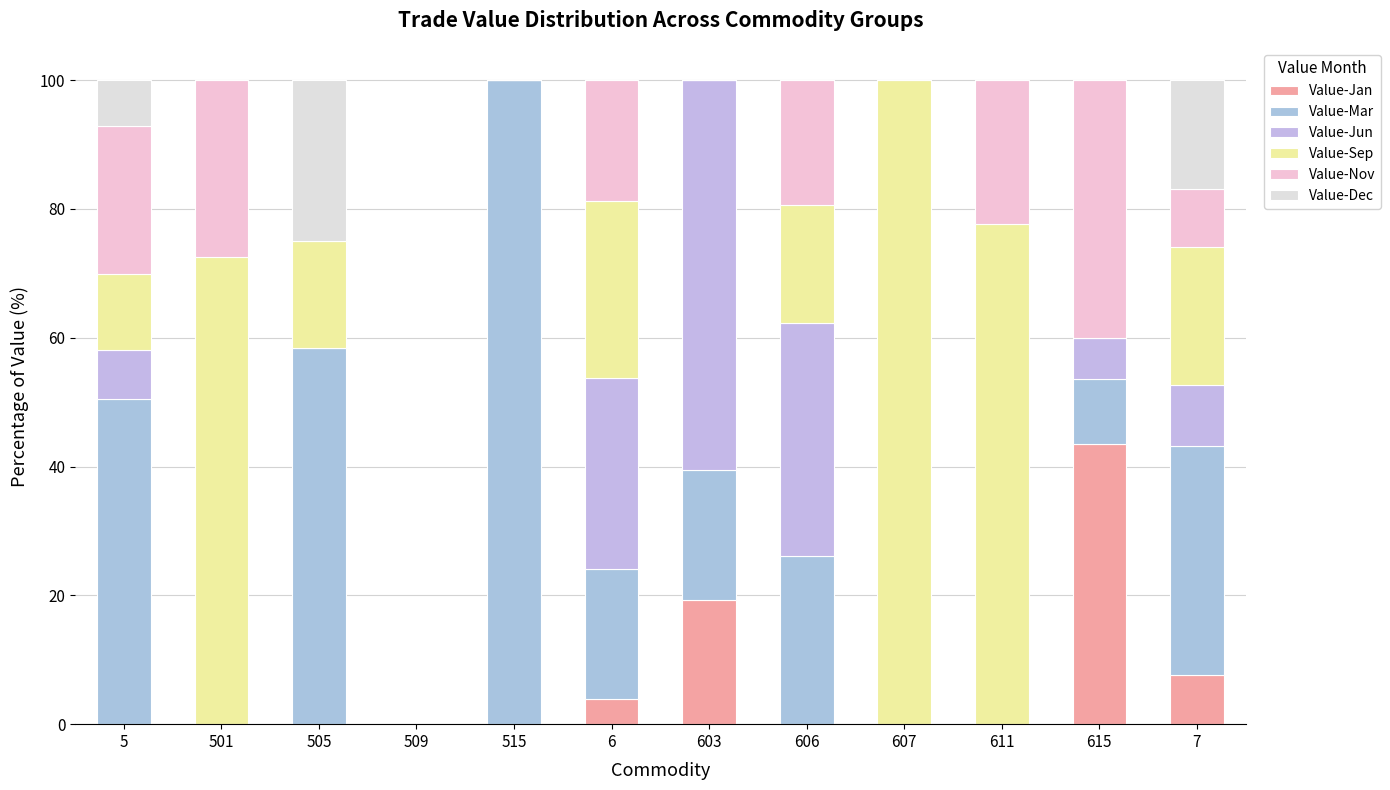

Rank the categories by Value-Sep value from lowest to highest.

509, 515, 603, 615, 5, 505, 606, 7, 6, 501, 611, 607